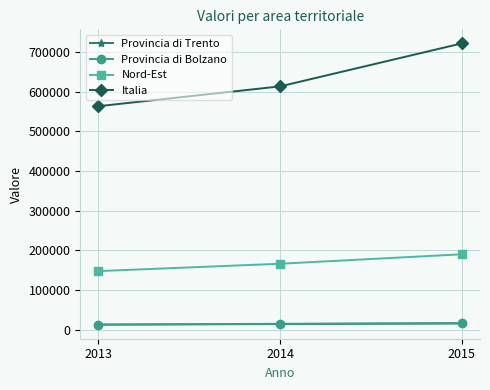

Which series changed the most between 2014 and 2015?

Italia